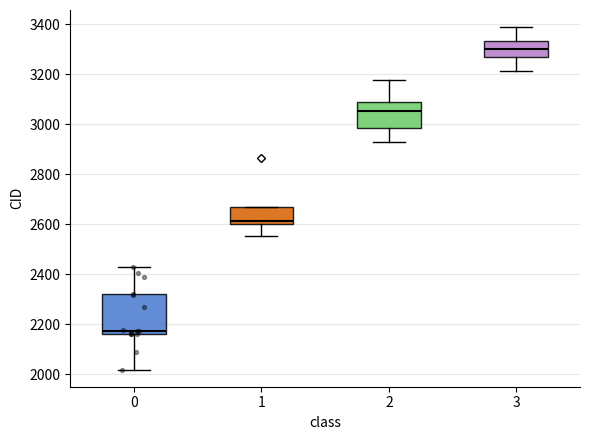

Which box is the tallest, from its lower edge to its upper edge?

0